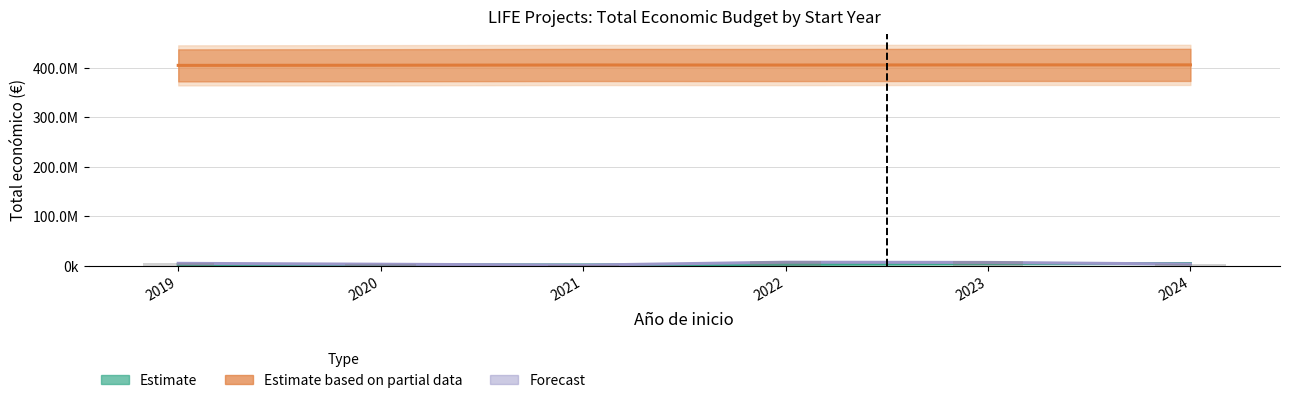

At which label does Estimate based on partial data (scaled fin year) reach its minimum?

2019